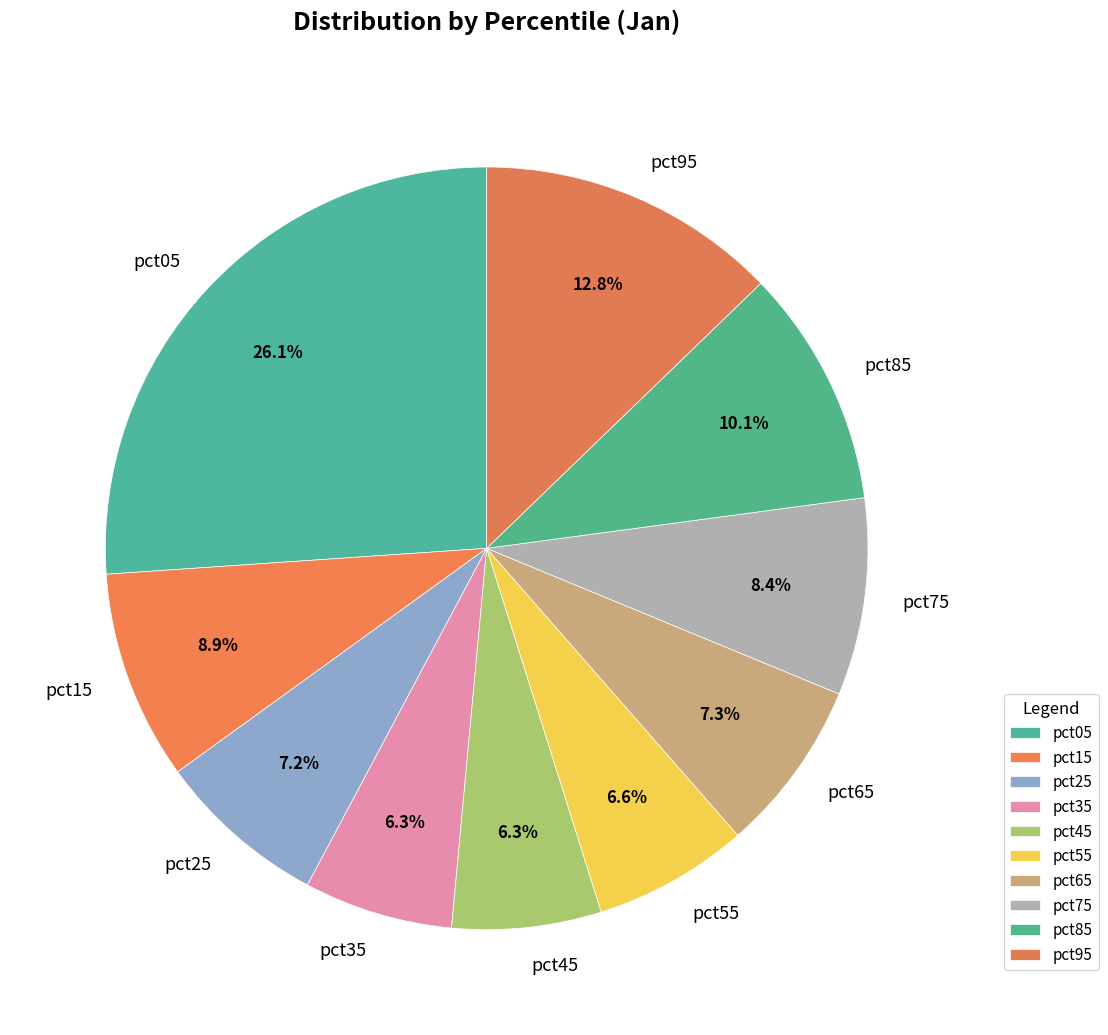

To the nearest percent, what is the combined percentage of pct25 and pct95?

20%